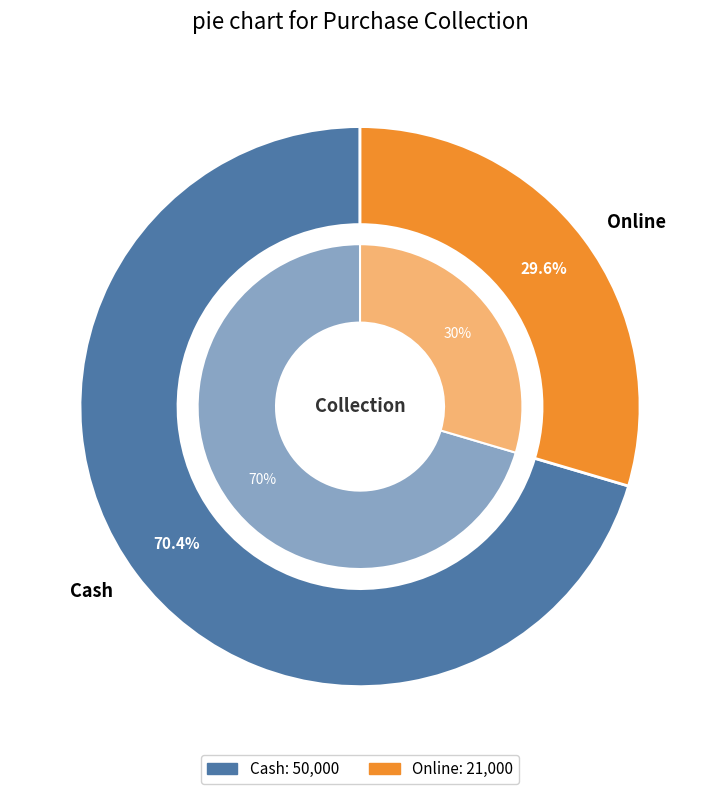

What is the smallest slice in the pie chart?

Online